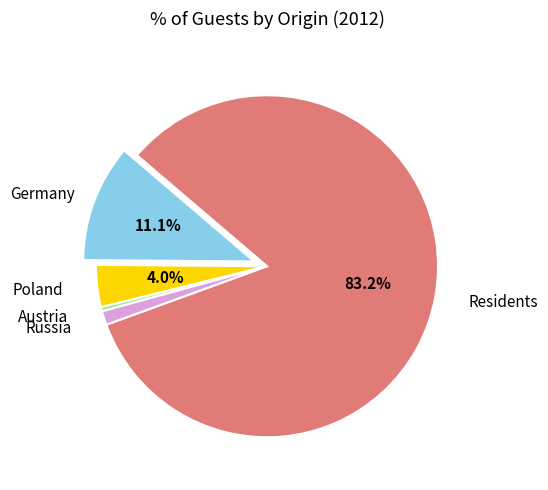

Does any single category account for the majority?

Yes